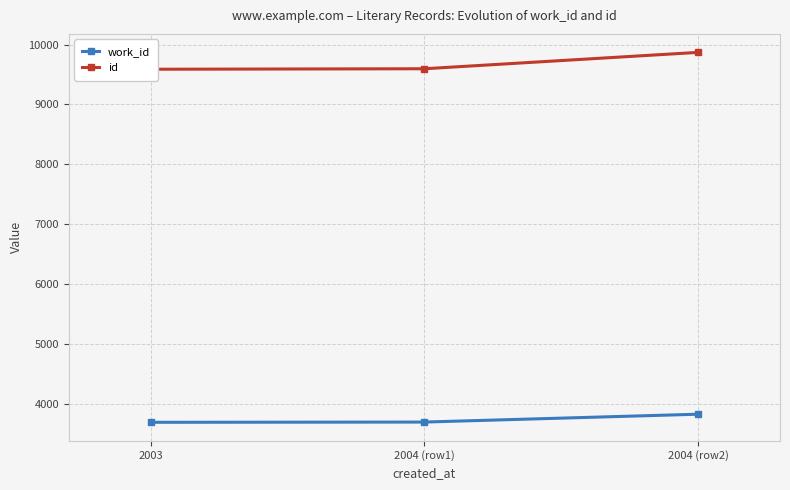

What is the difference between the maximum and minimum values in the work_id series?

135